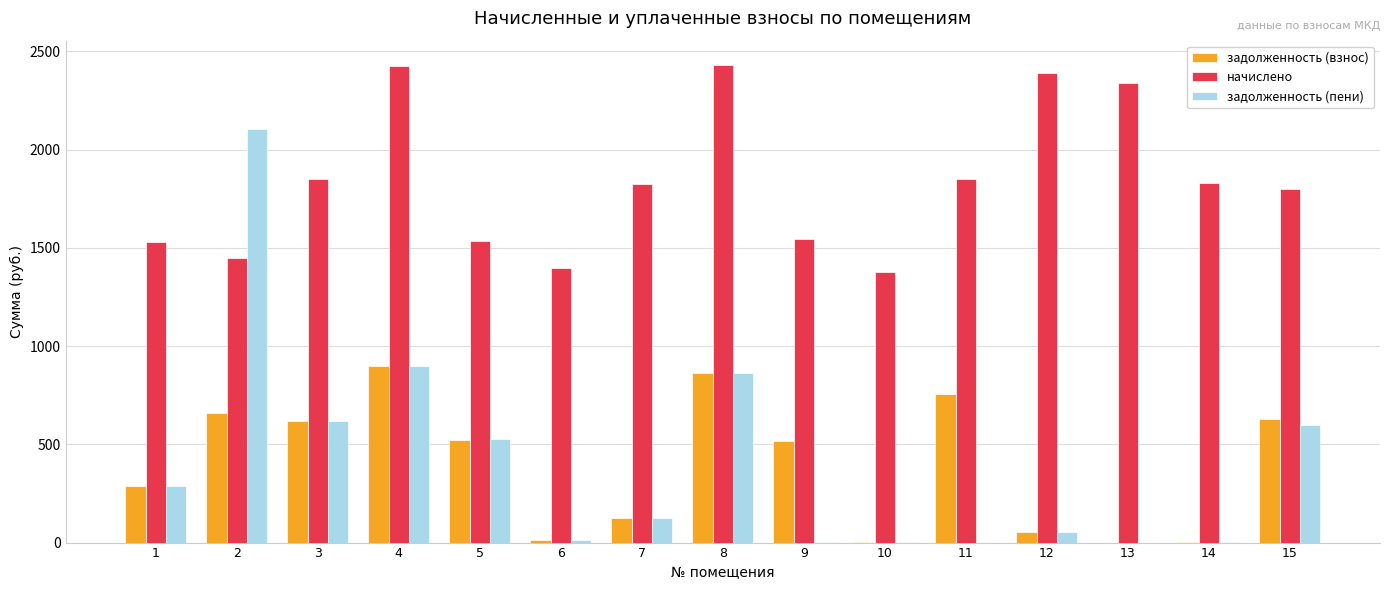

Which series has the largest range (max minus min)?

задолженность (пени)